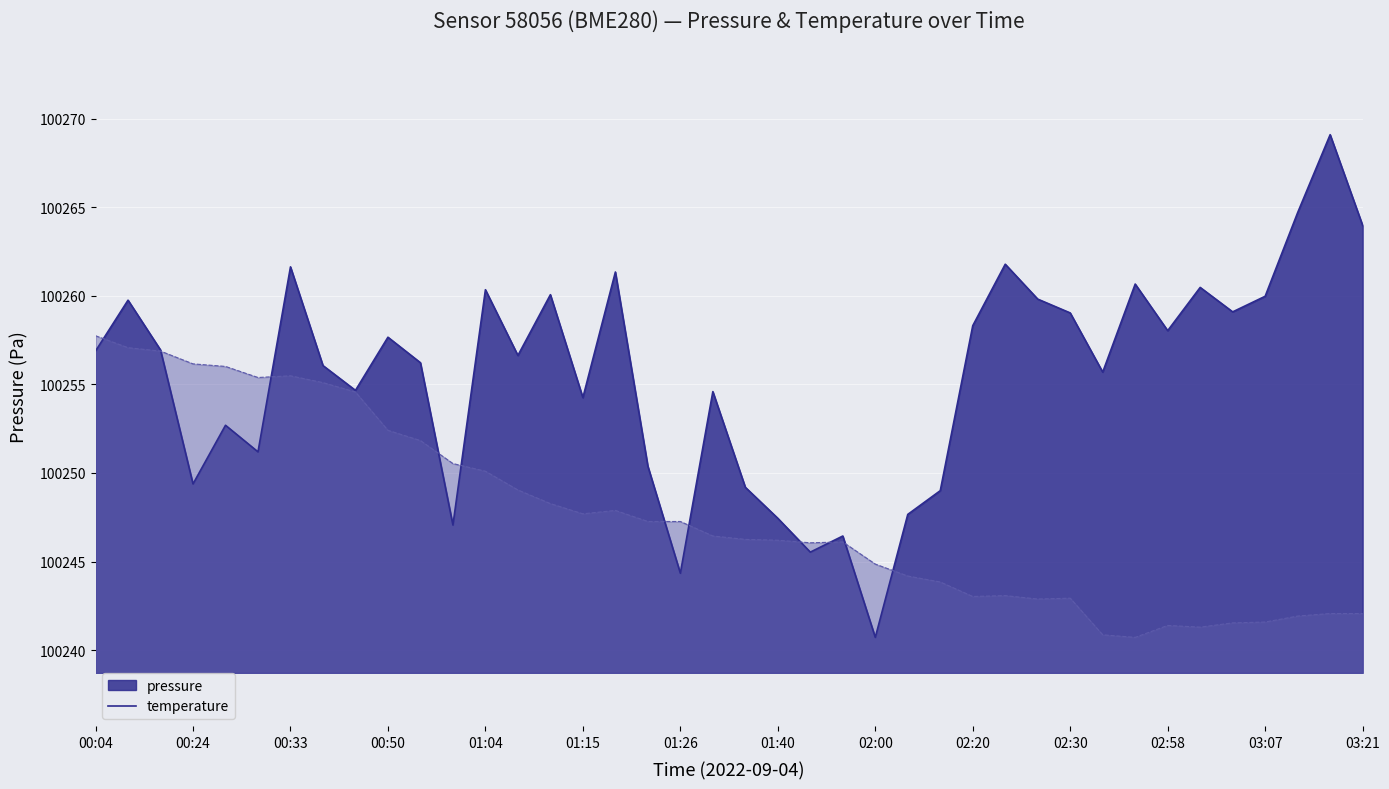

Rank the series at 03:18 from lowest to highest value.

temperature, pressure